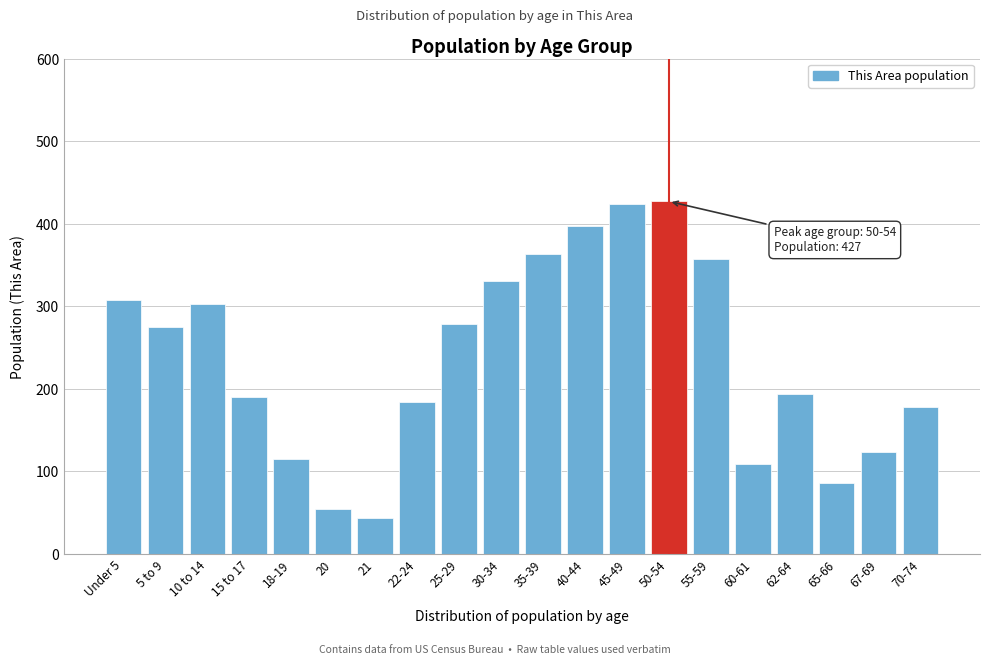

Reading left to right, extract all data points from this chart.

308	275	303	190	115	54	43	184	278	331	363	397	424	427	357	109	194	86	124	178